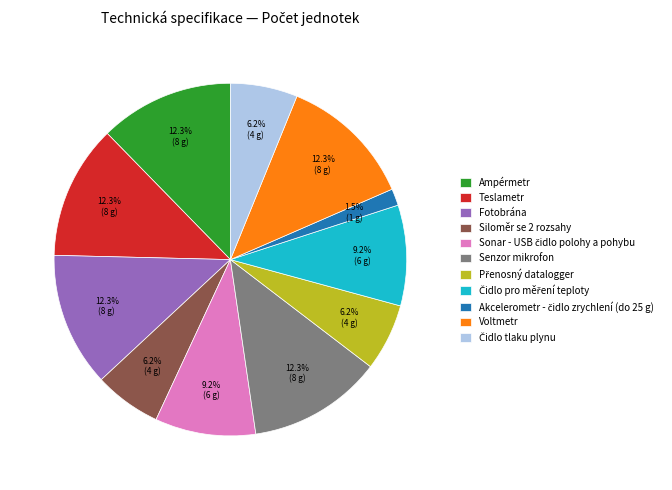

Is the sum of Siloměr se 2 rozsahy and Ampérmetr greater than half?

No